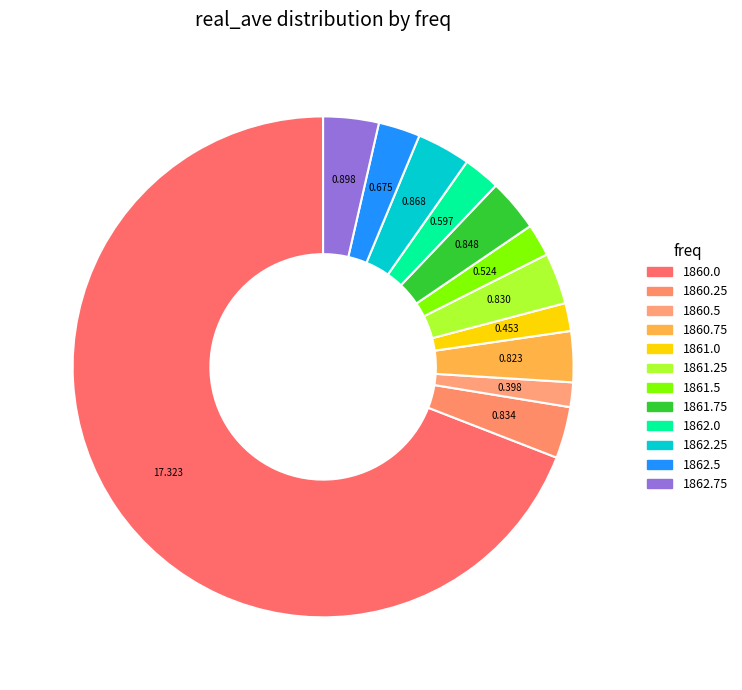

How many slices are in this pie chart?

12